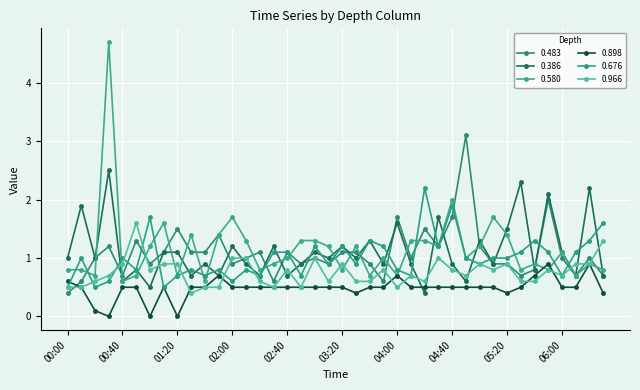

Which series has the widest spread of values?

0.580